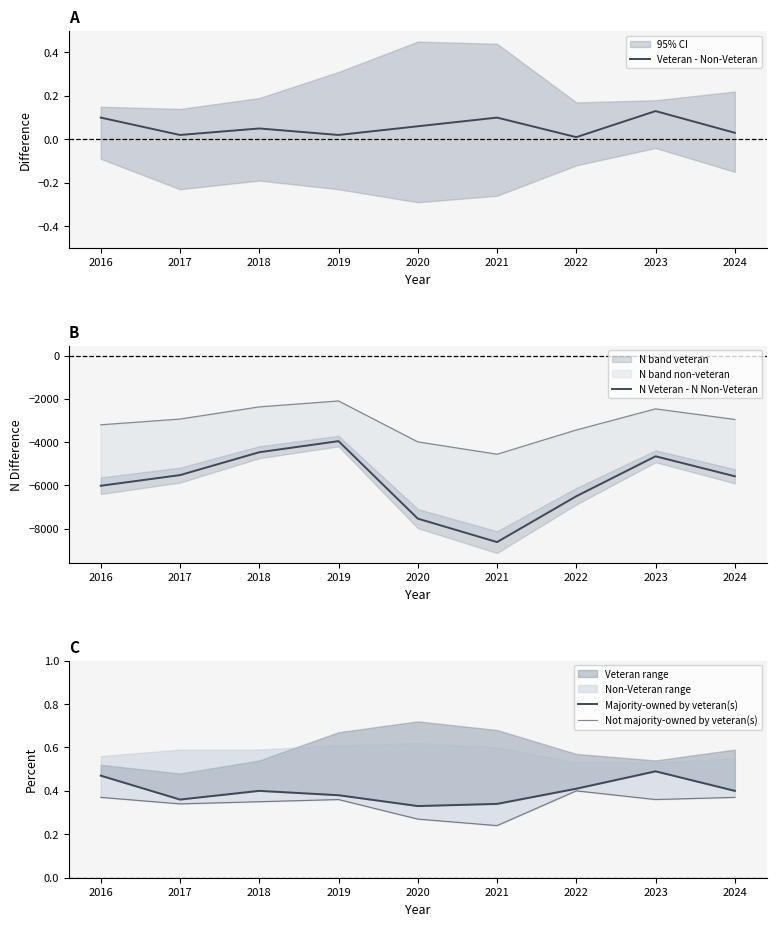

What is the sum of all N Veteran - N Non-Veteran values?

-52902.0